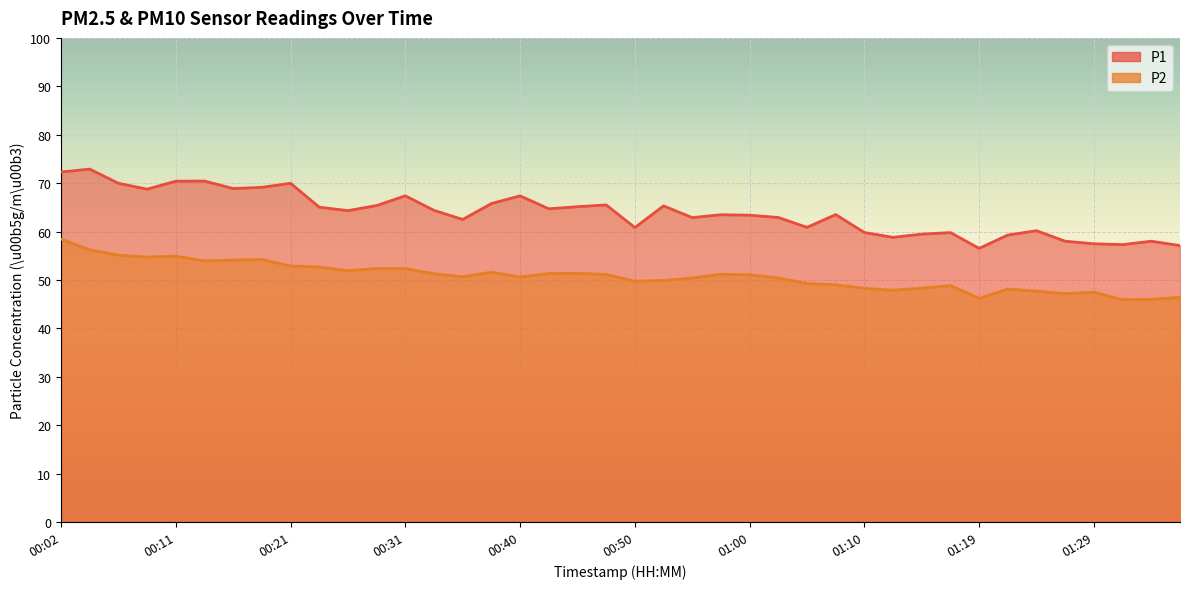

True or false: P1 has more than 0 interior local peaks.

True